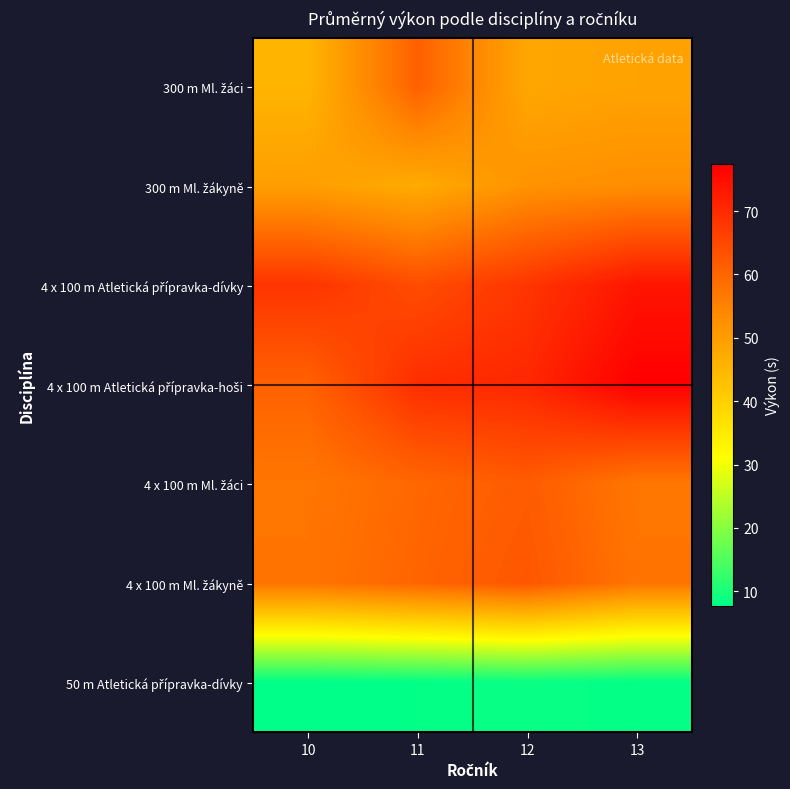

What is the minimum value shown in the chart?

7.7